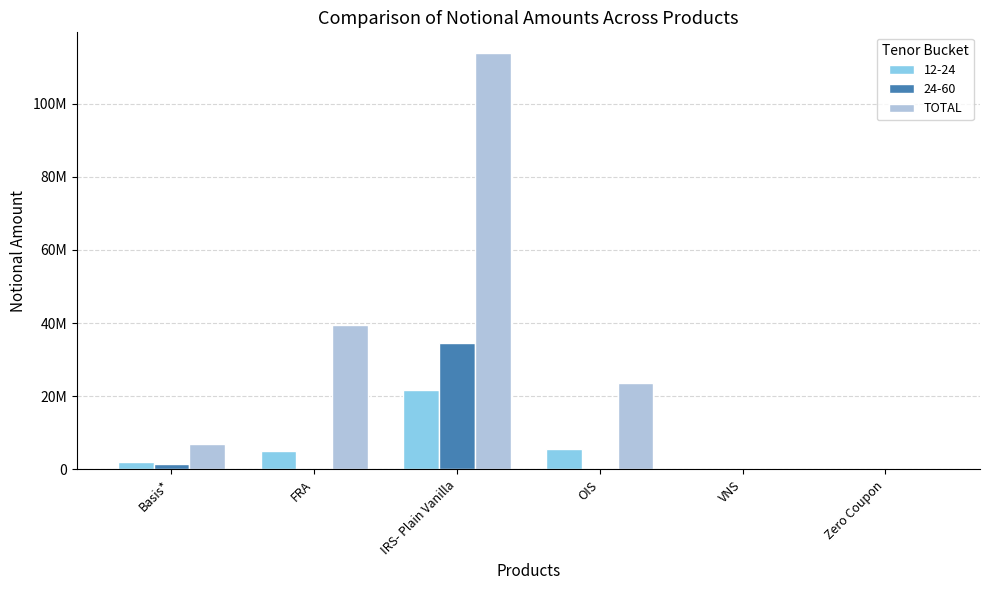

Are the bars grouped side by side (vs. stacked)?

Yes